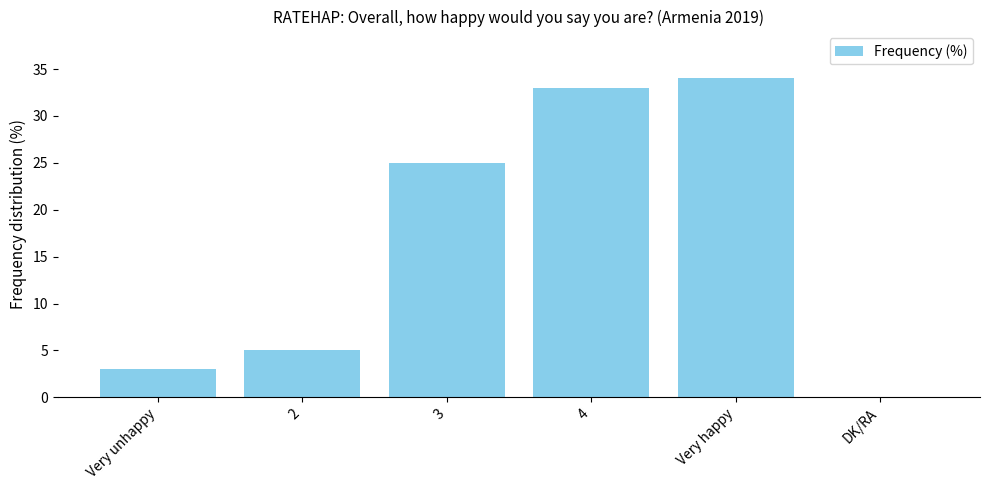

What is the greatest value displayed?

34